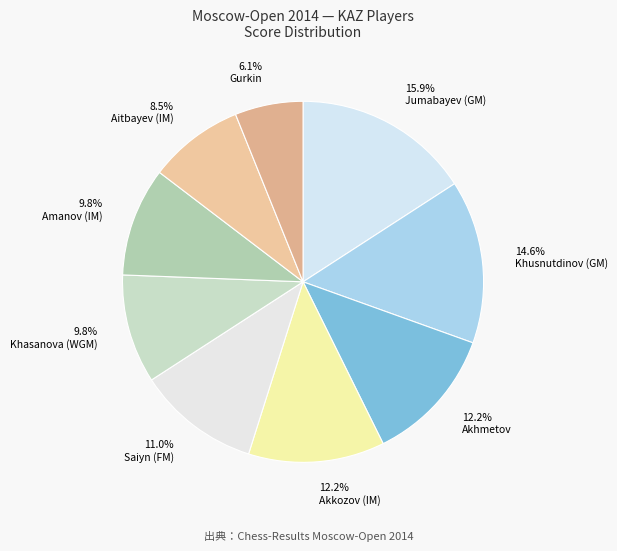

Count the number of slices in the pie.

9